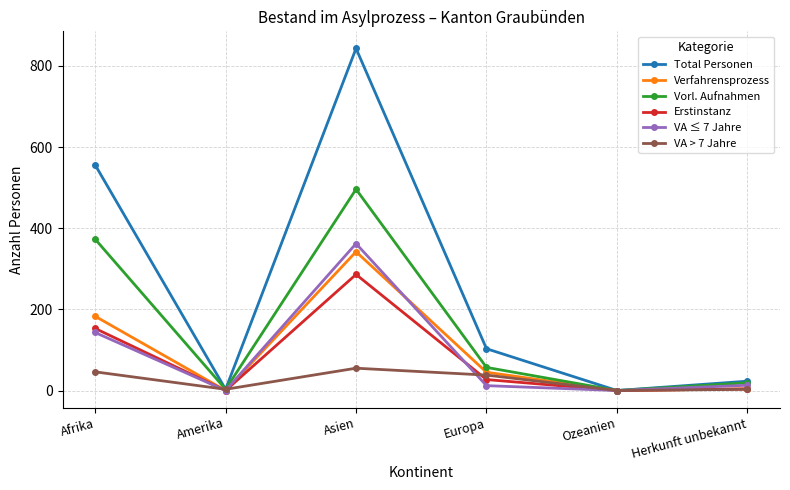

In Erstinstanz, how many points are higher than both neighbors (excluding endpoints)?

1